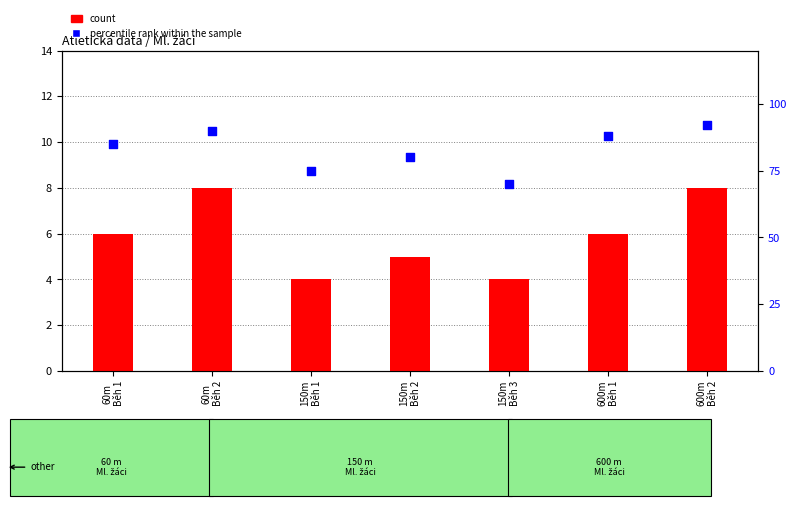

At which category is the sum across all series the highest?

600m
Běh 2